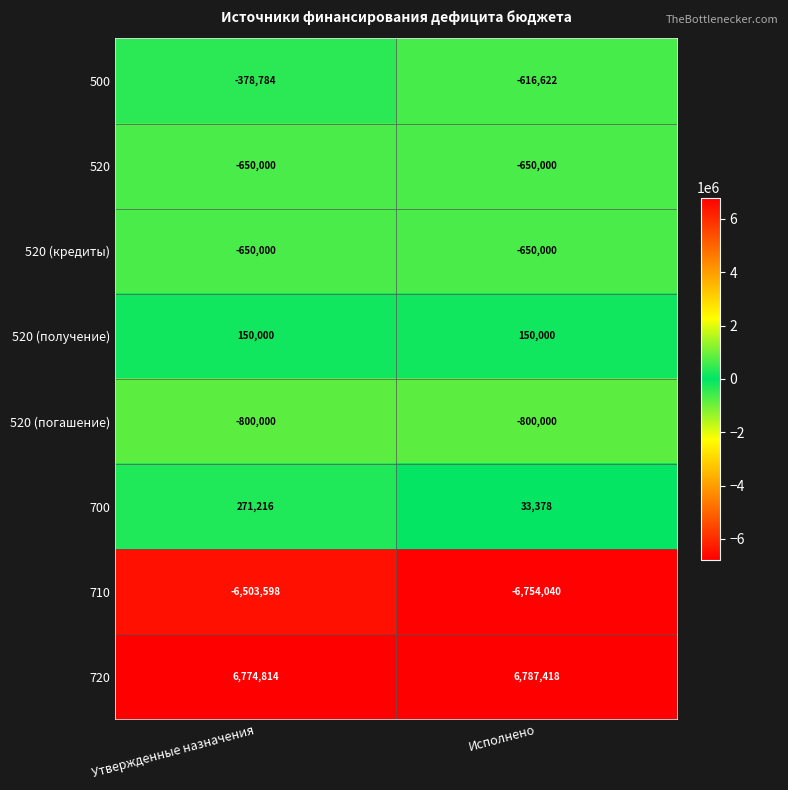

Reading left to right, extract all data points from this chart.

500: Утвержденные назначения=-378784	Исполнено=-616622
520: Утвержденные назначения=-650000	Исполнено=-650000
520 (кредиты): Утвержденные назначения=-650000	Исполнено=-650000
520 (получение): Утвержденные назначения=150000	Исполнено=150000
520 (погашение): Утвержденные назначения=-800000	Исполнено=-800000
700: Утвержденные назначения=271216	Исполнено=33378
710: Утвержденные назначения=-6503598	Исполнено=-6754040
720: Утвержденные назначения=6774814	Исполнено=6787418